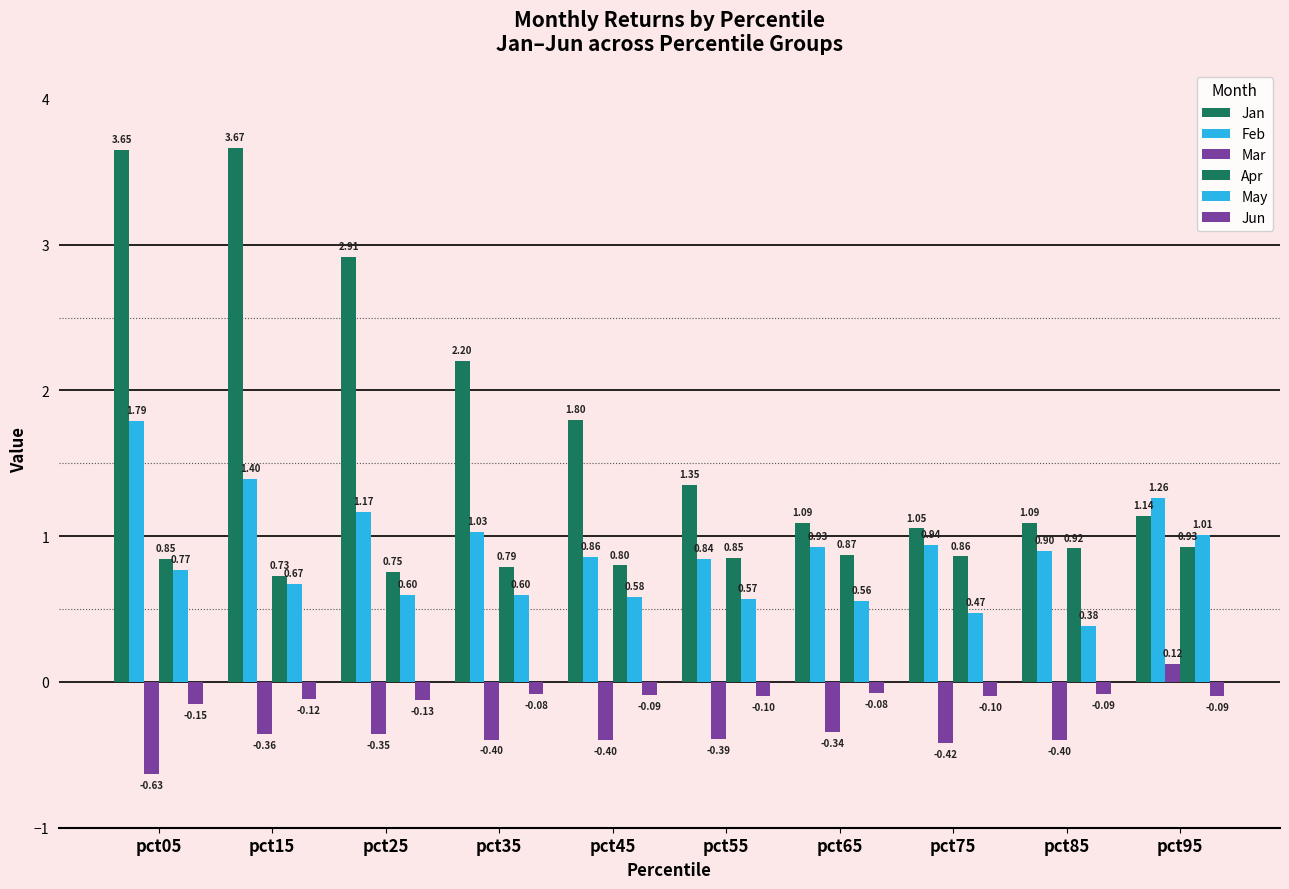

Which series has the widest spread of values?

Jan